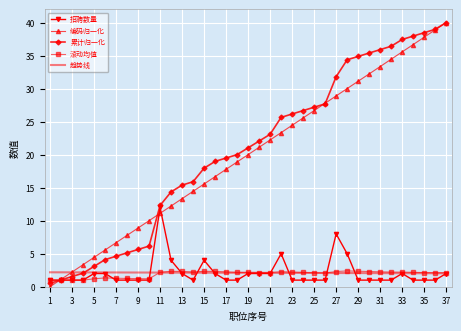

What is the maximum value shown in the chart?

40.0